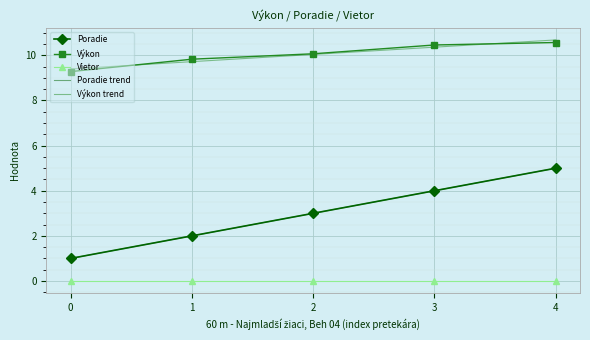

True or false: Výkon and Poradie cross at least once.

False